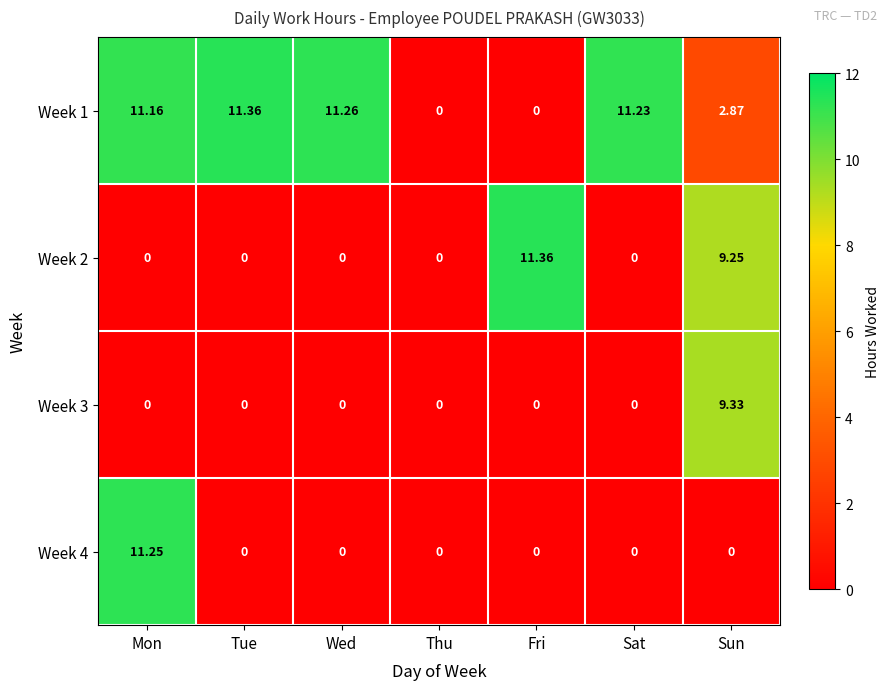

At which label does Week 2 reach its peak?

Fri